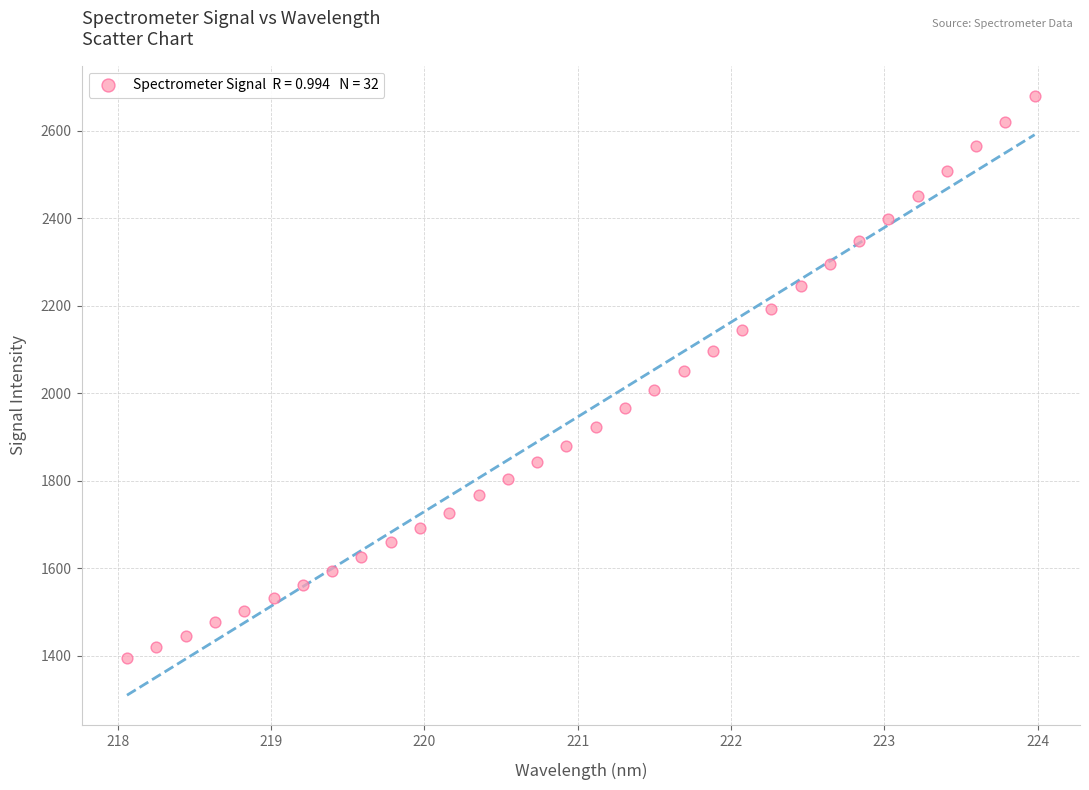

What is the range of Y values (max minus min)?

1284.4